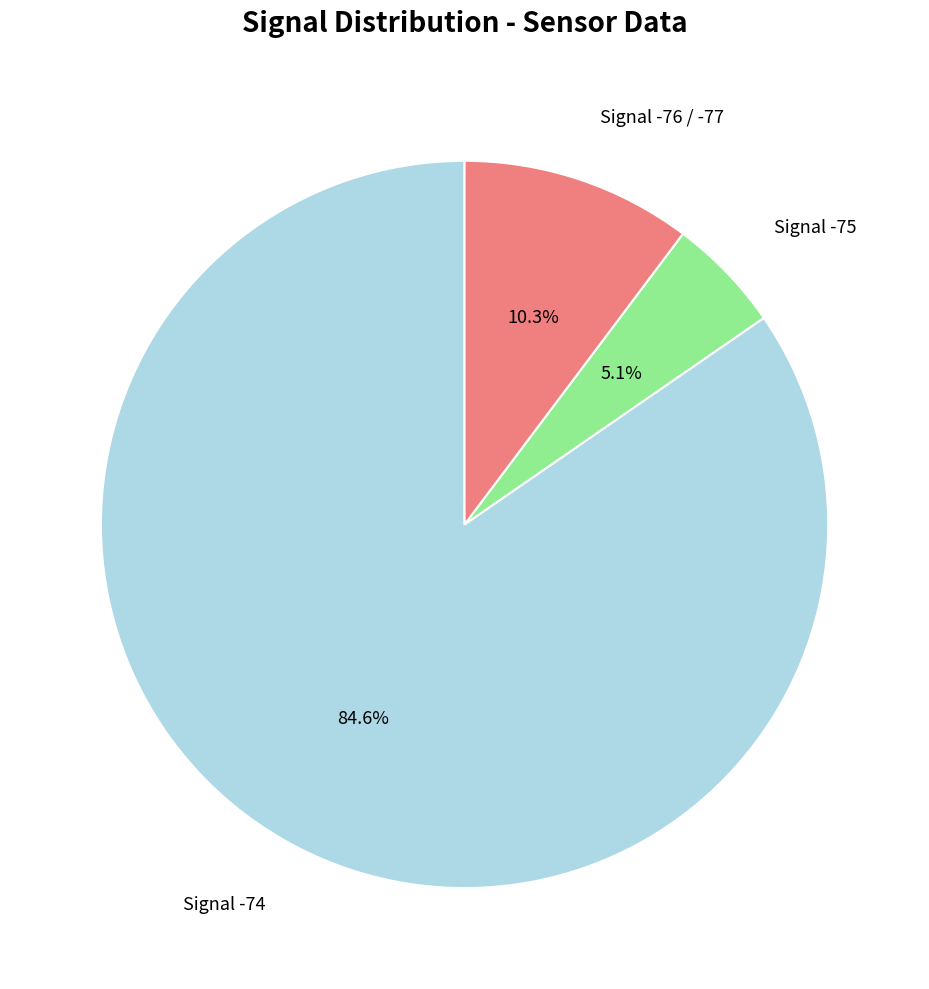

Is there a majority slice in this chart?

Yes